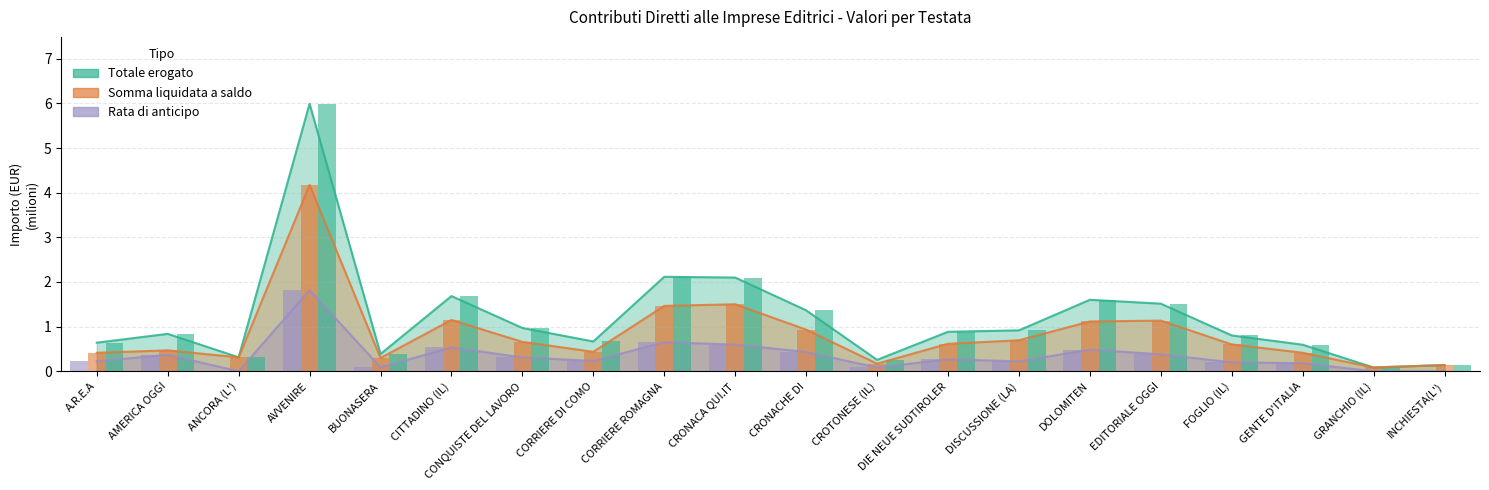

List the series in order of their overall mean, highest first.

Totale erogato, Somma liquidata a saldo, Rata di anticipo